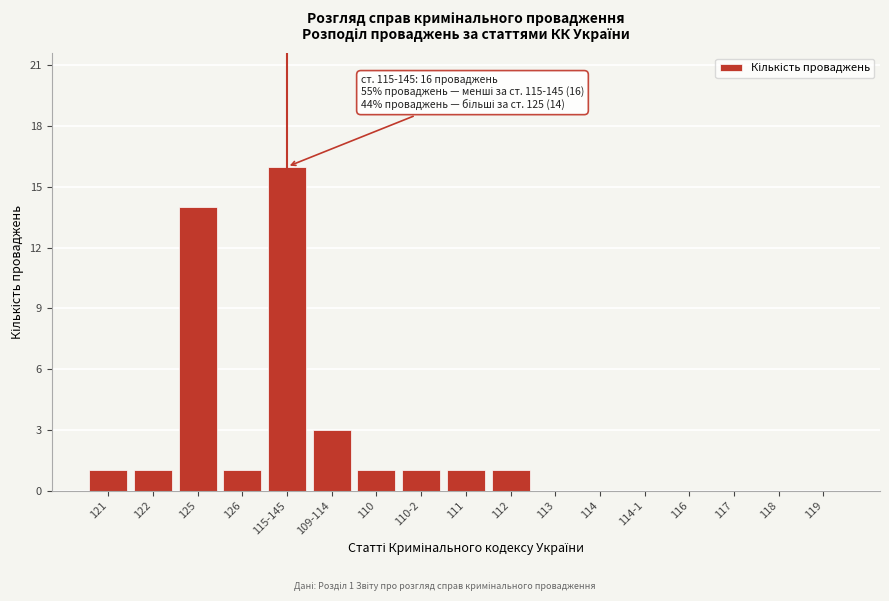

Reading right to left, extract all data points from this chart.

119=0	118=0	117=0	116=0	114-1=0	114=0	113=0	112=1	111=1	110-2=1	110=1	109-114=3	115-145=16	126=1	125=14	122=1	121=1